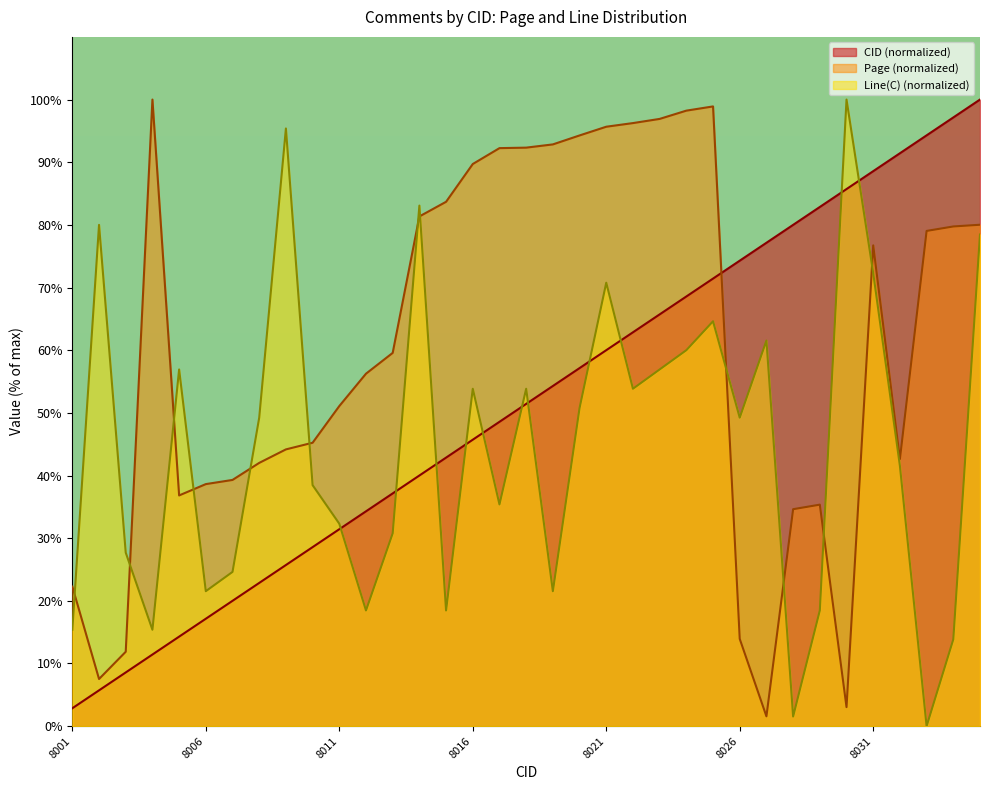

What is the lowest value of the CID series?

2.9